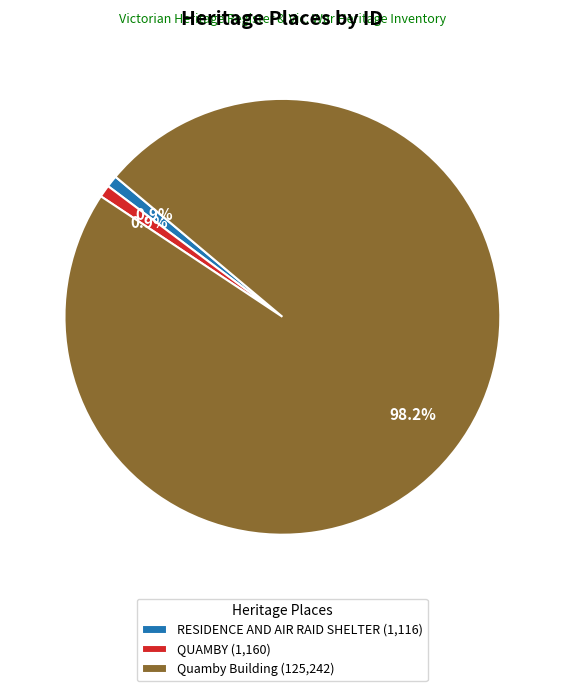

Is there any slice that represents more than half of the pie?

Yes